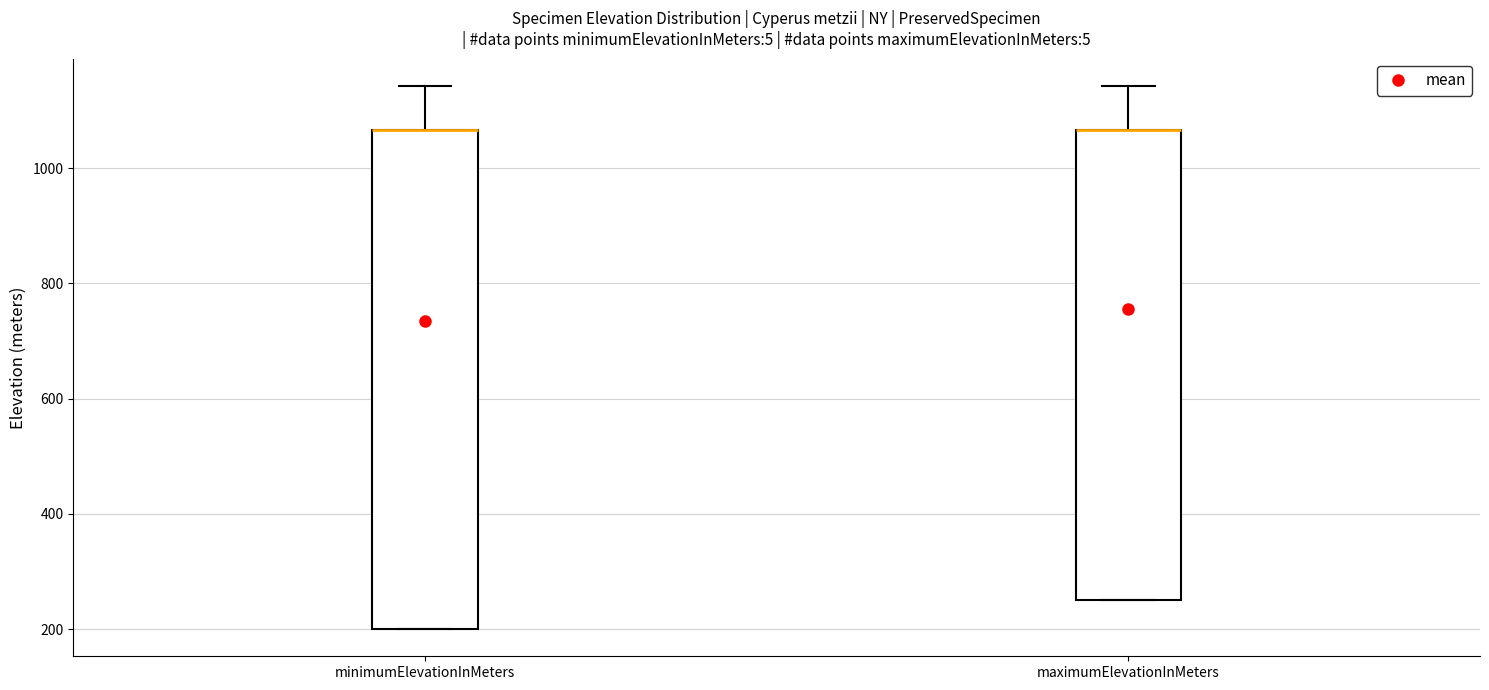

Where is the lower edge of the box for minimumElevationInMeters on the y-axis? The values are not printed on the chart, so give them approximately, as read against the axis.

200